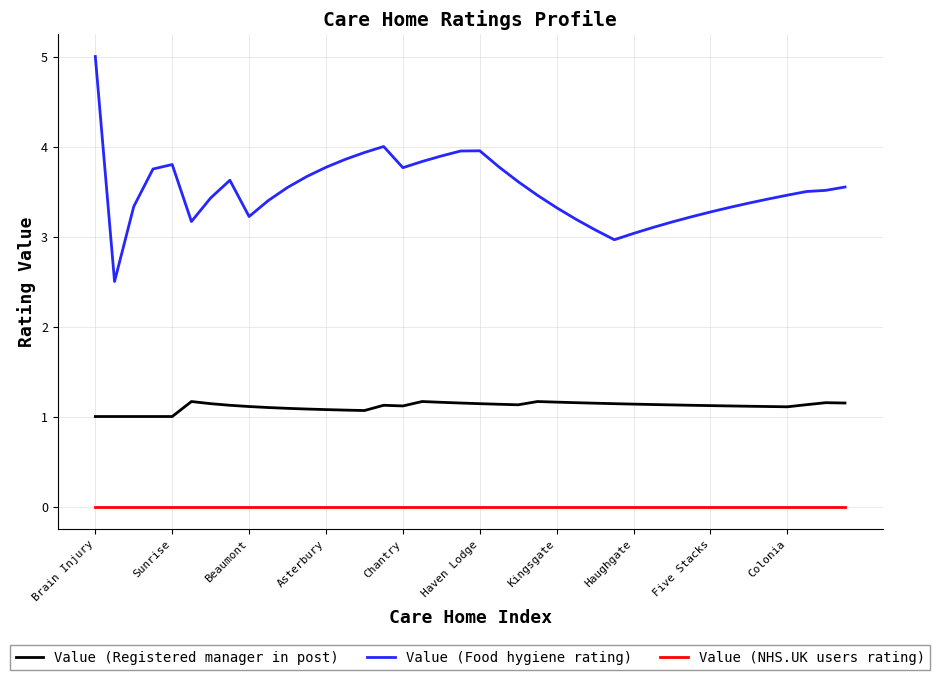

List the series in order of their peak value, highest first.

Value (Food hygiene rating), Value (Registered manager in post), Value (NHS.UK users rating)